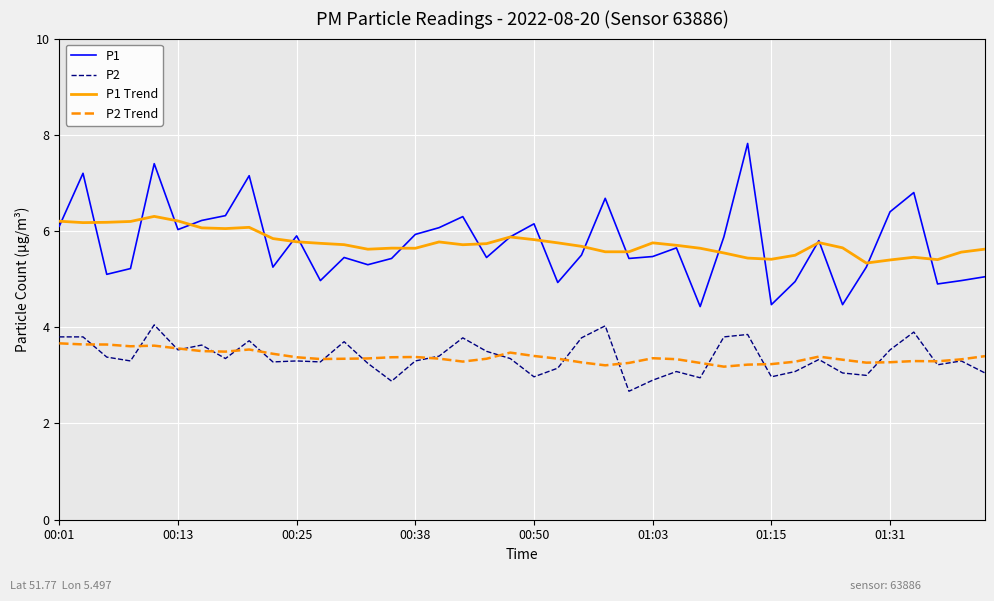

True or false: P1 Trend and P2 cross at least once.

False